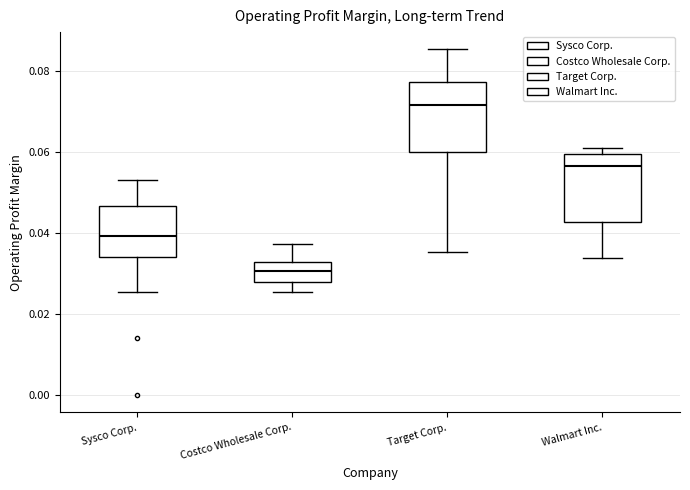

Which box's median line is the highest?

Target Corp.